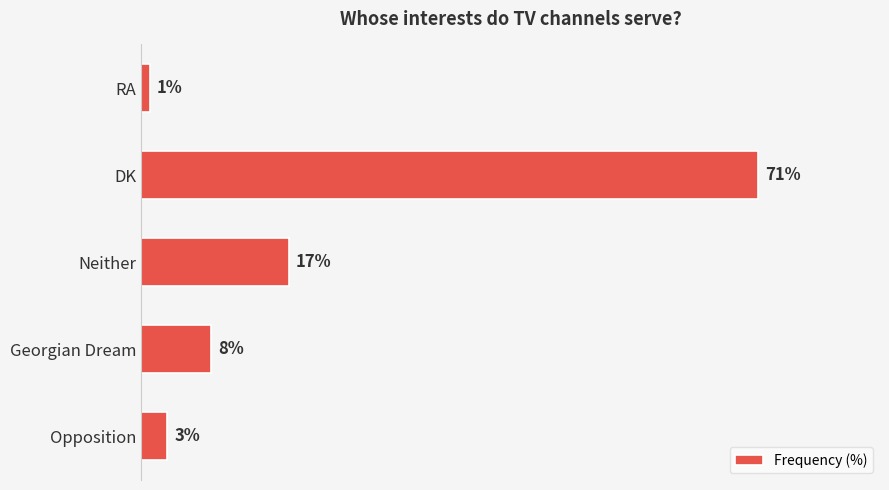

Where is the data nearest to the value 36?

Neither